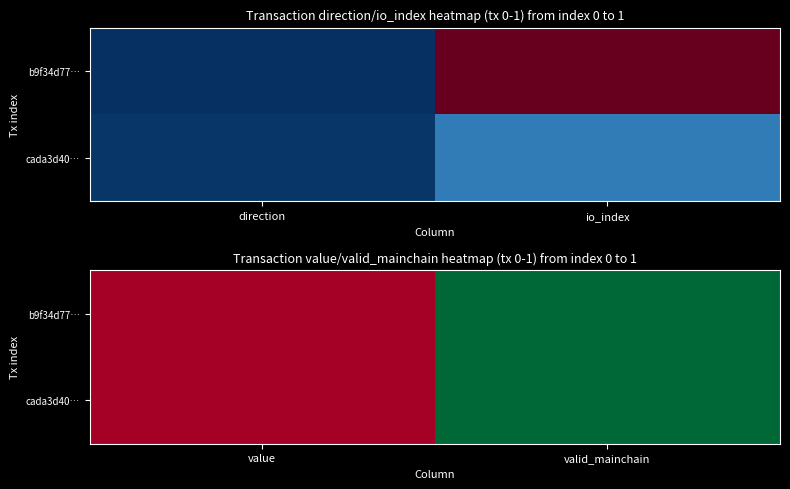

Between value and valid_mainchain, which series saw the biggest shift?

b9f34d77…